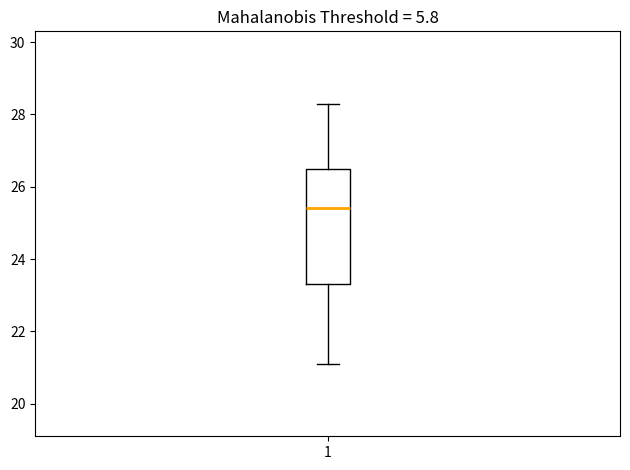

Read this box plot against the y-axis: the position of the median line, the range covered by the box, and the ends of both whiskers. The values are not printed on the chart, so give them approximately, as read against the axis.

median 25.4, box 23.4 to 26.6, whiskers 21.2 to 28.4